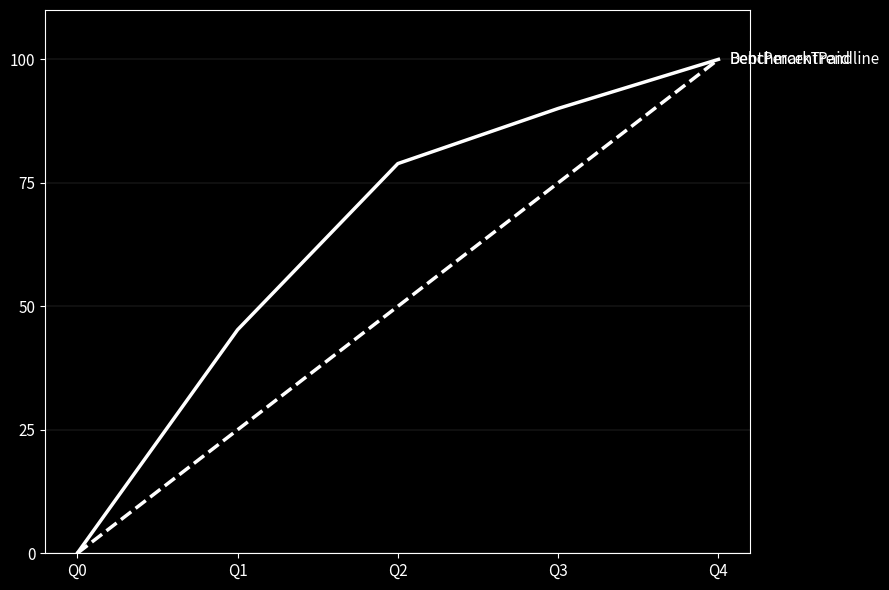

At which category is the sum across all series the highest?

Q4